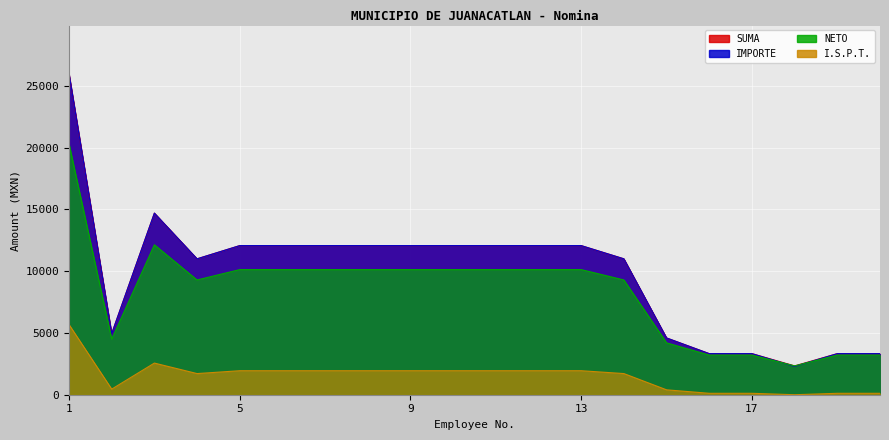

What is the sum of the IMPORTE values at 11 and 14?

23070.3